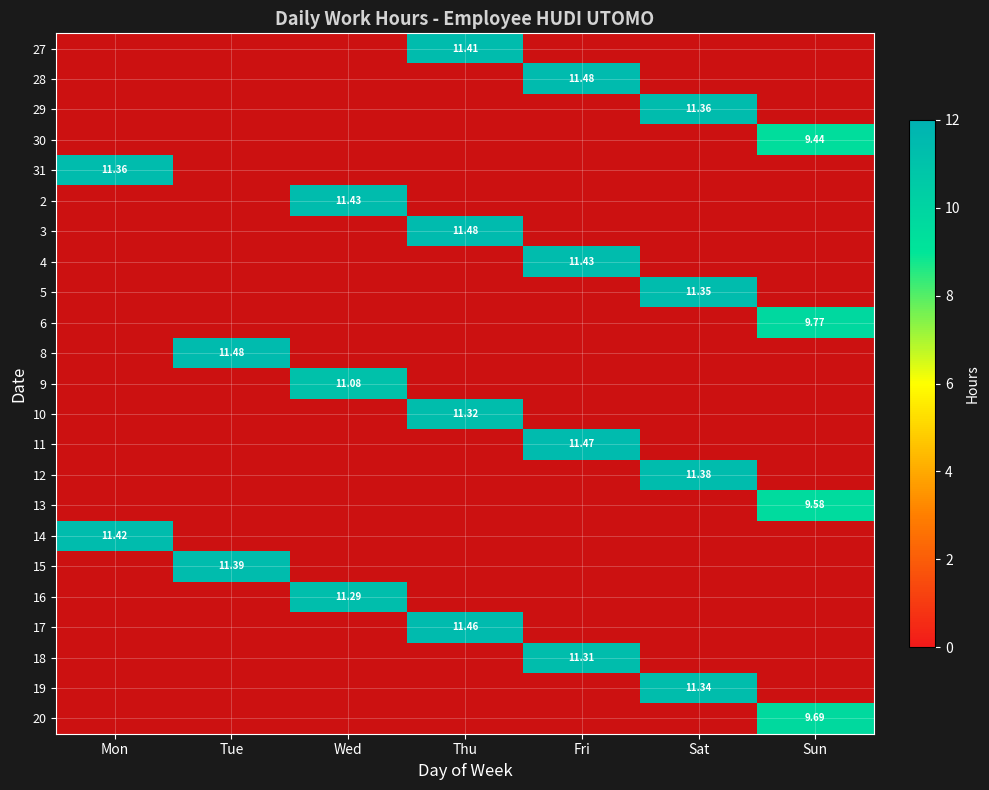

What is the maximum value shown in the chart?

11.5